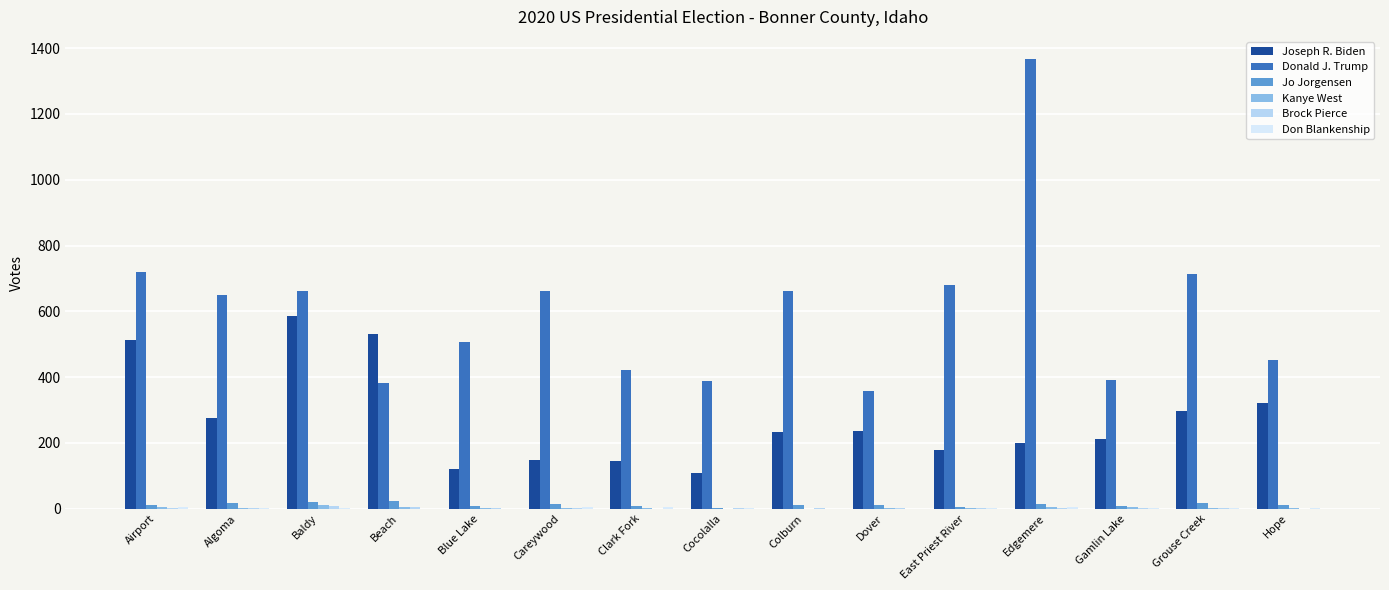

At which label is Donald J. Trump closest to 862?

Airport